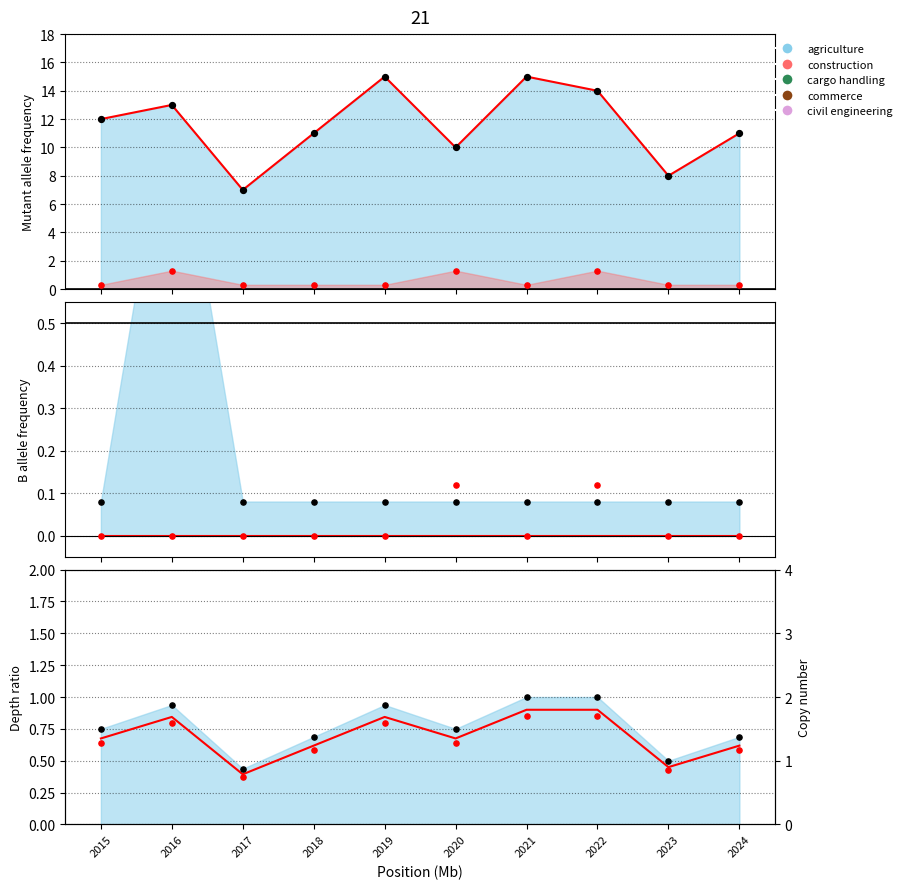

Which series contains the highest Y value?

agriculture trend